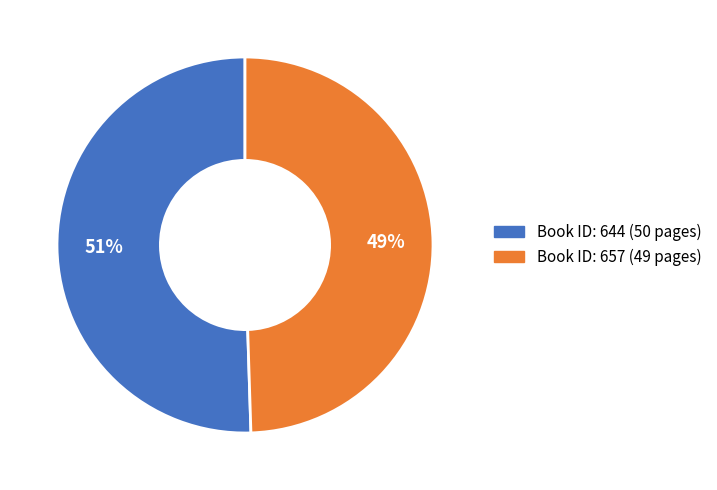

To the nearest percent, what is the average slice percentage?

50%